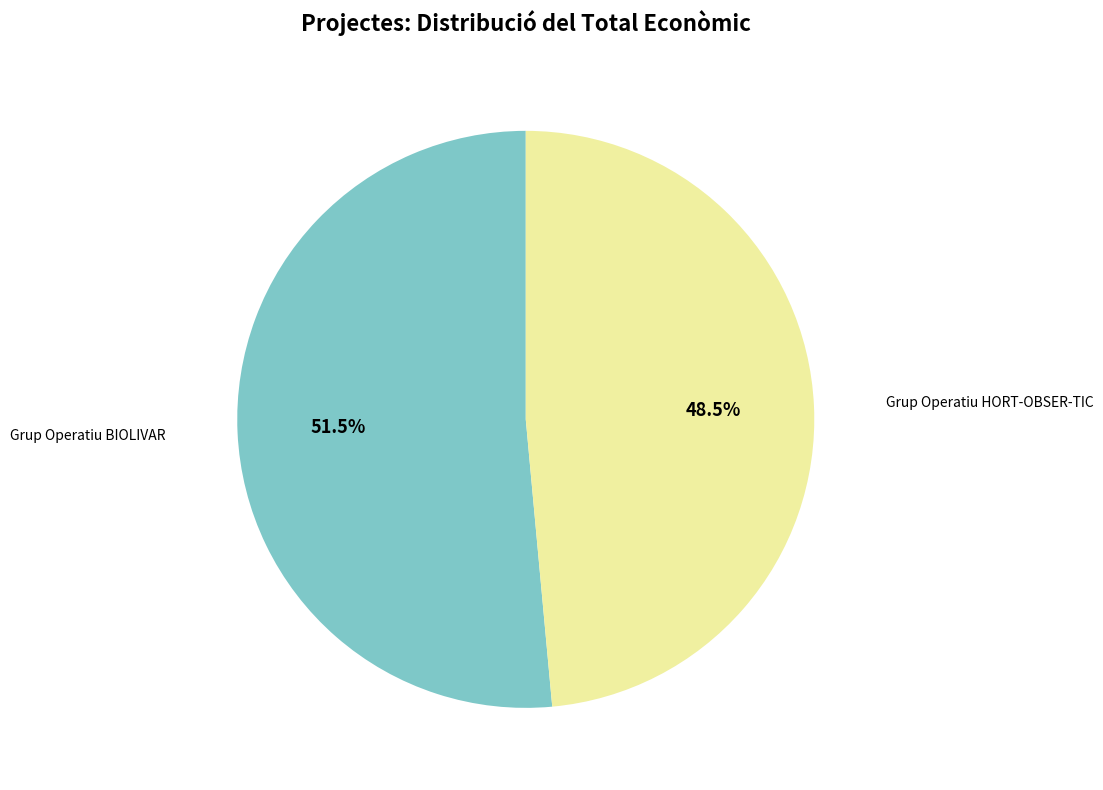

Does any single category account for the majority?

Yes